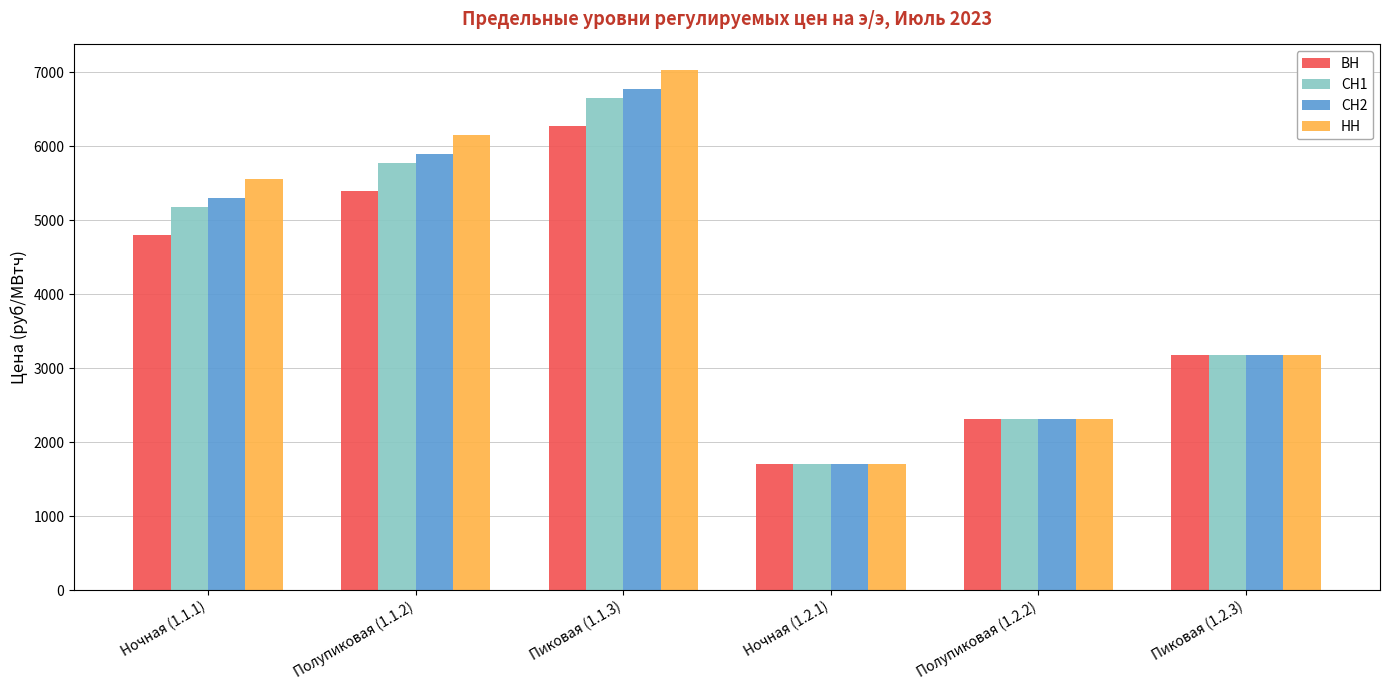

What is the average value of the НН series?

4321.5